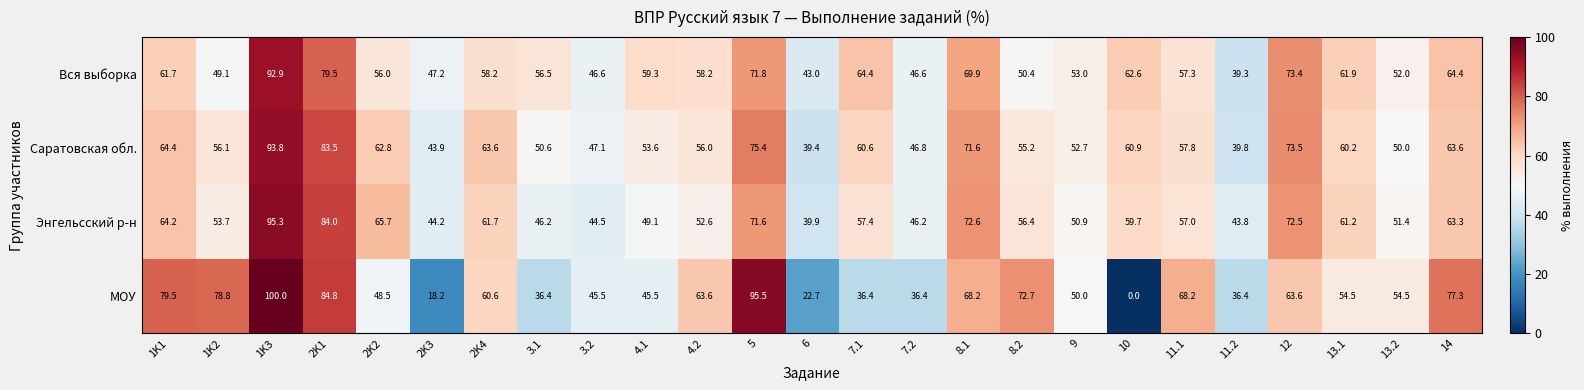

Between 3.2 and 10, which series saw the biggest shift?

МОУ